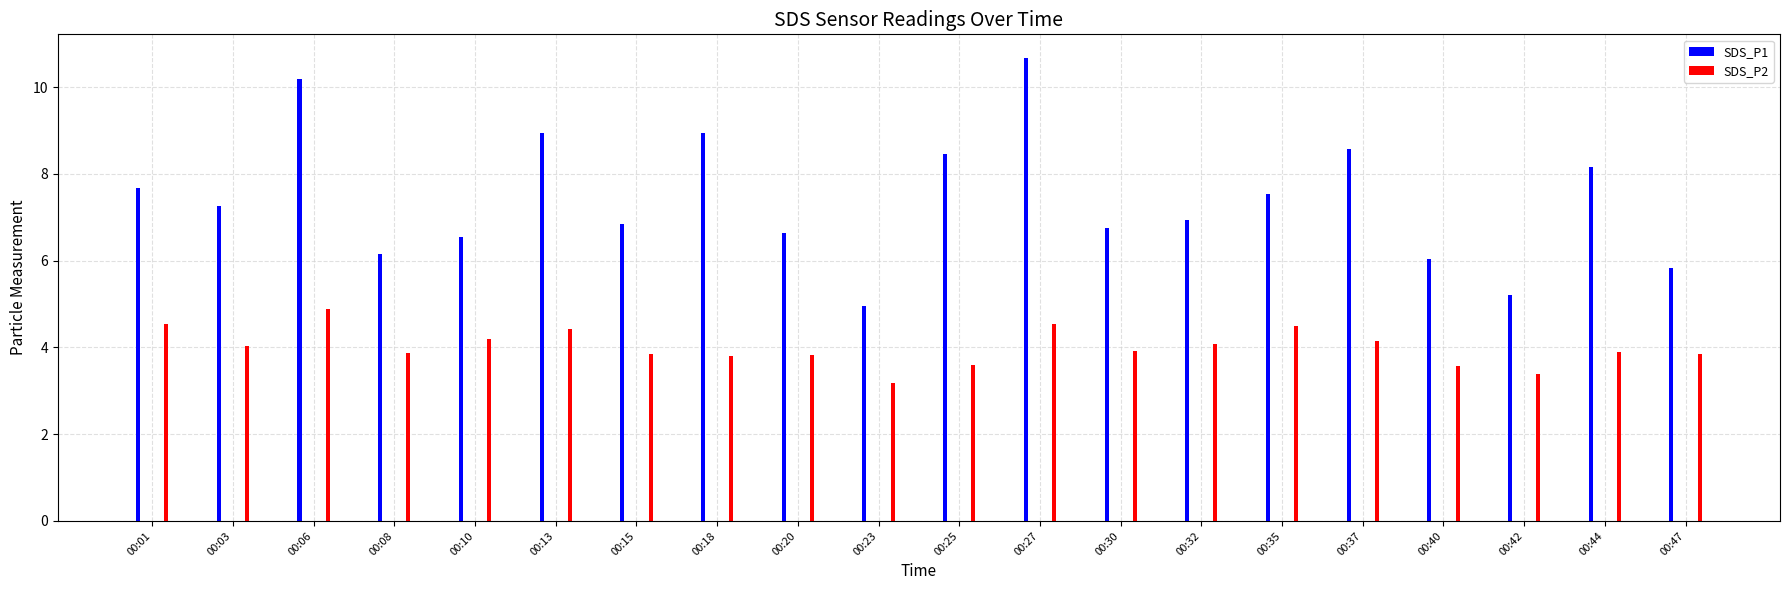

True or false: SDS_P2 has a value of 6.0 at 00:03.

False